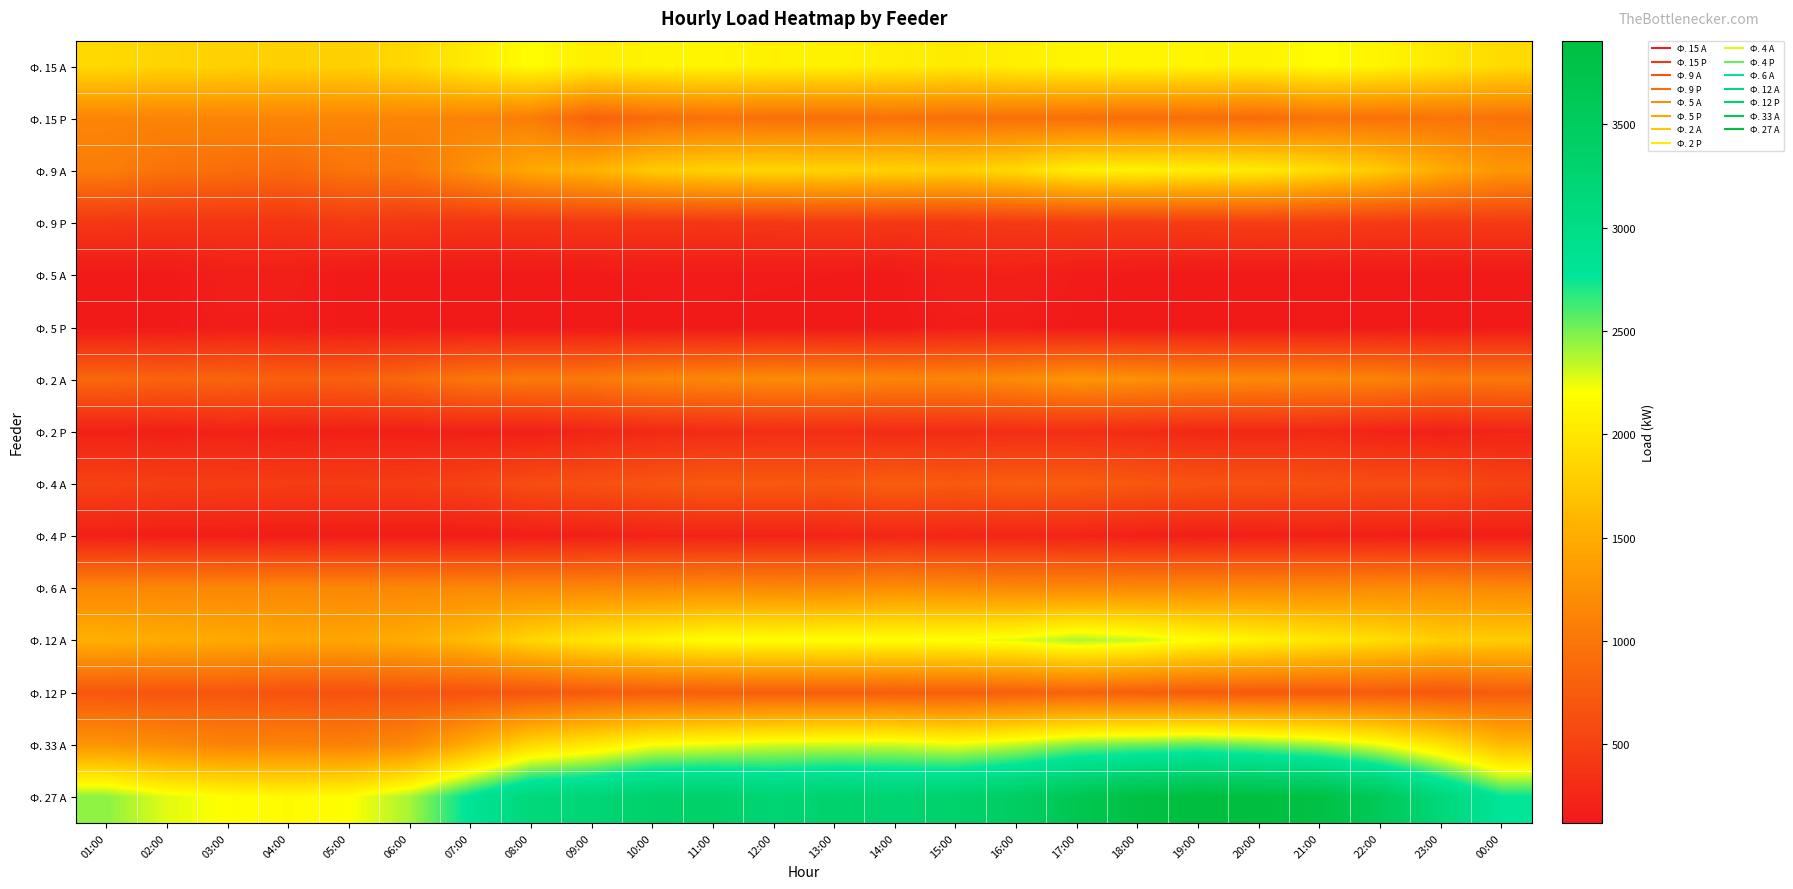

Which series has the widest spread of values?

Ф. 27 А